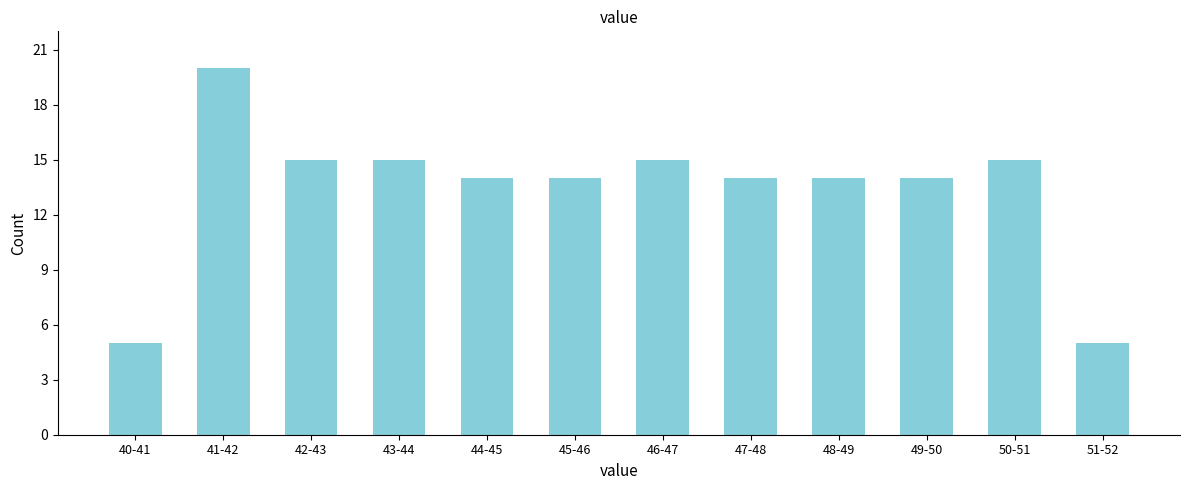

Reading right to left, list all the values displayed in this chart.

51-52=5	50-51=15	49-50=14	48-49=14	47-48=14	46-47=15	45-46=14	44-45=14	43-44=15	42-43=15	41-42=20	40-41=5